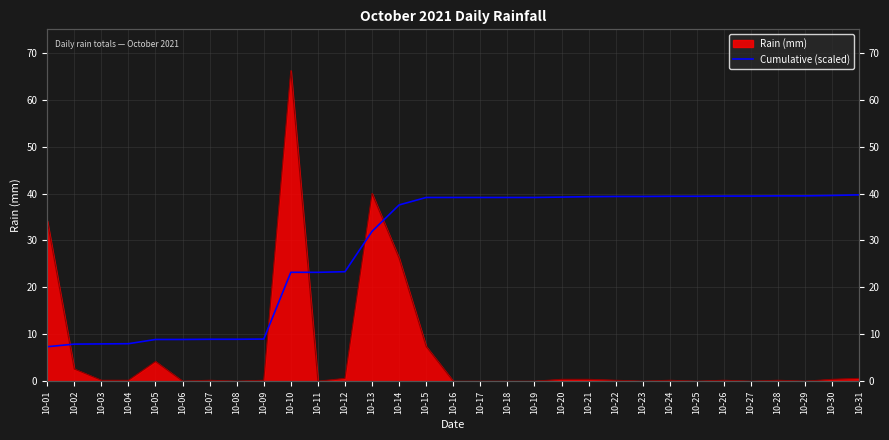

What is the difference between the values at 10-01 and 10-31?

32.4